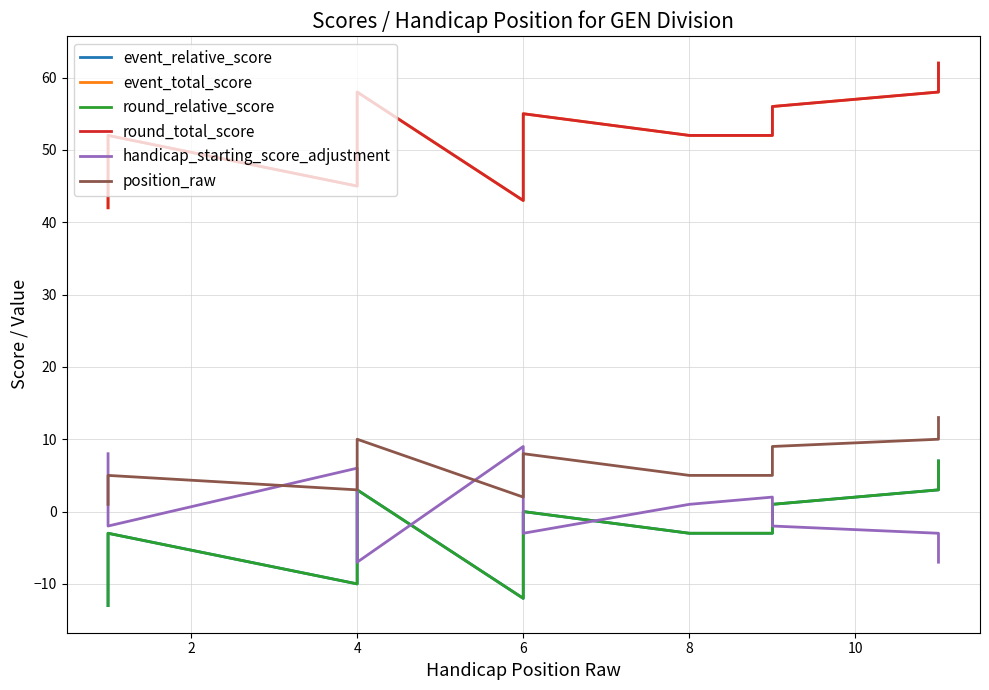

How many series are shown in this chart?

6